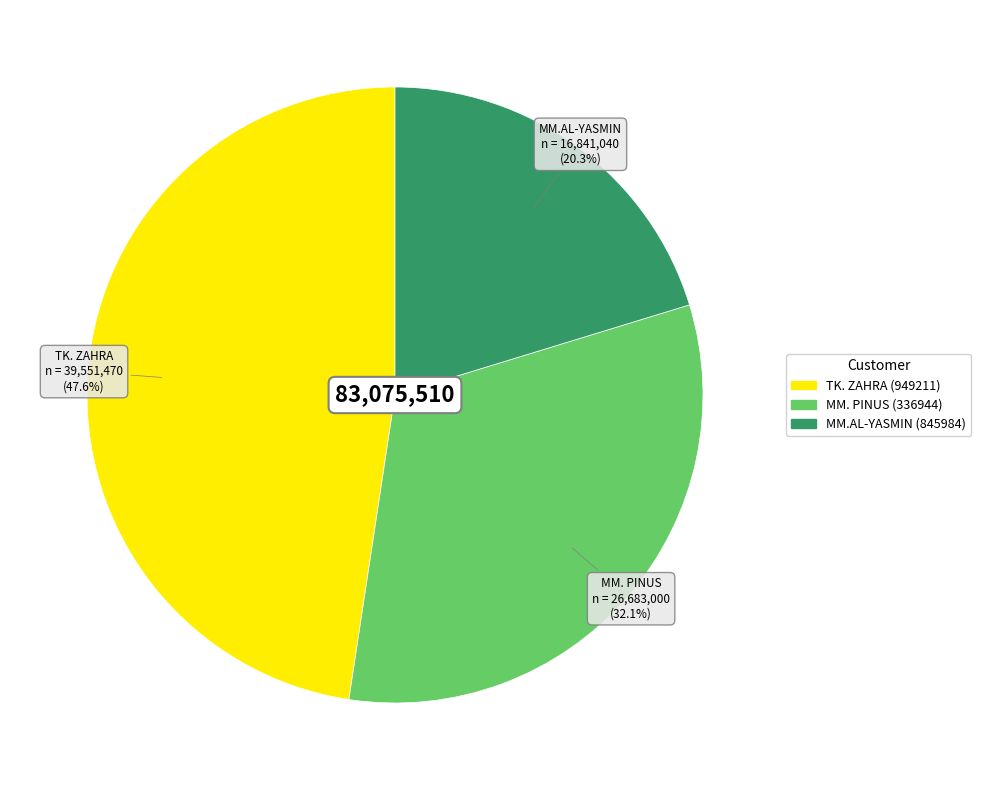

Is there any slice that represents more than half of the pie?

No